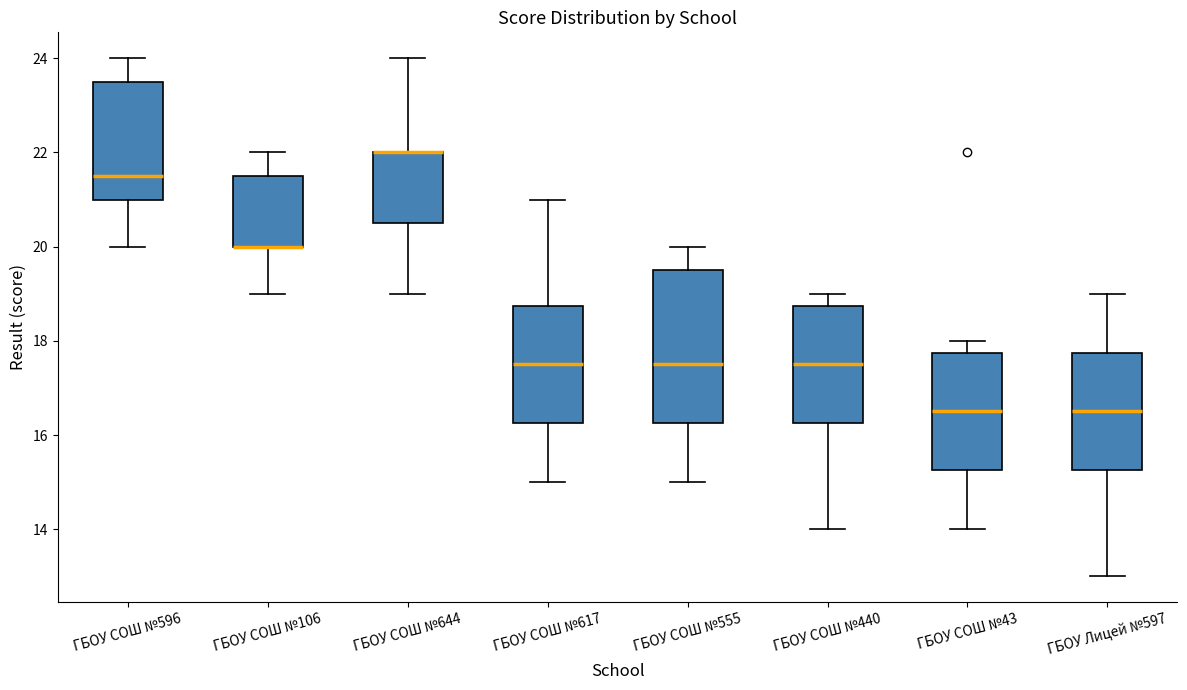

Where does the upper whisker of the box for ГБОУ СОШ №106 end on the y-axis? The values are not printed on the chart, so give them approximately, as read against the axis.

22.0